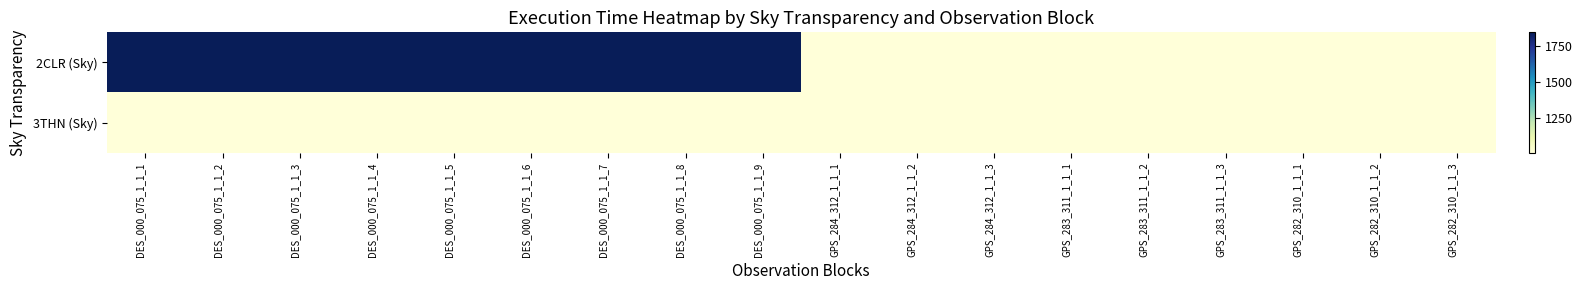

At which category does the chart reach its minimum across all series?

GPS_284_312_1_1_1